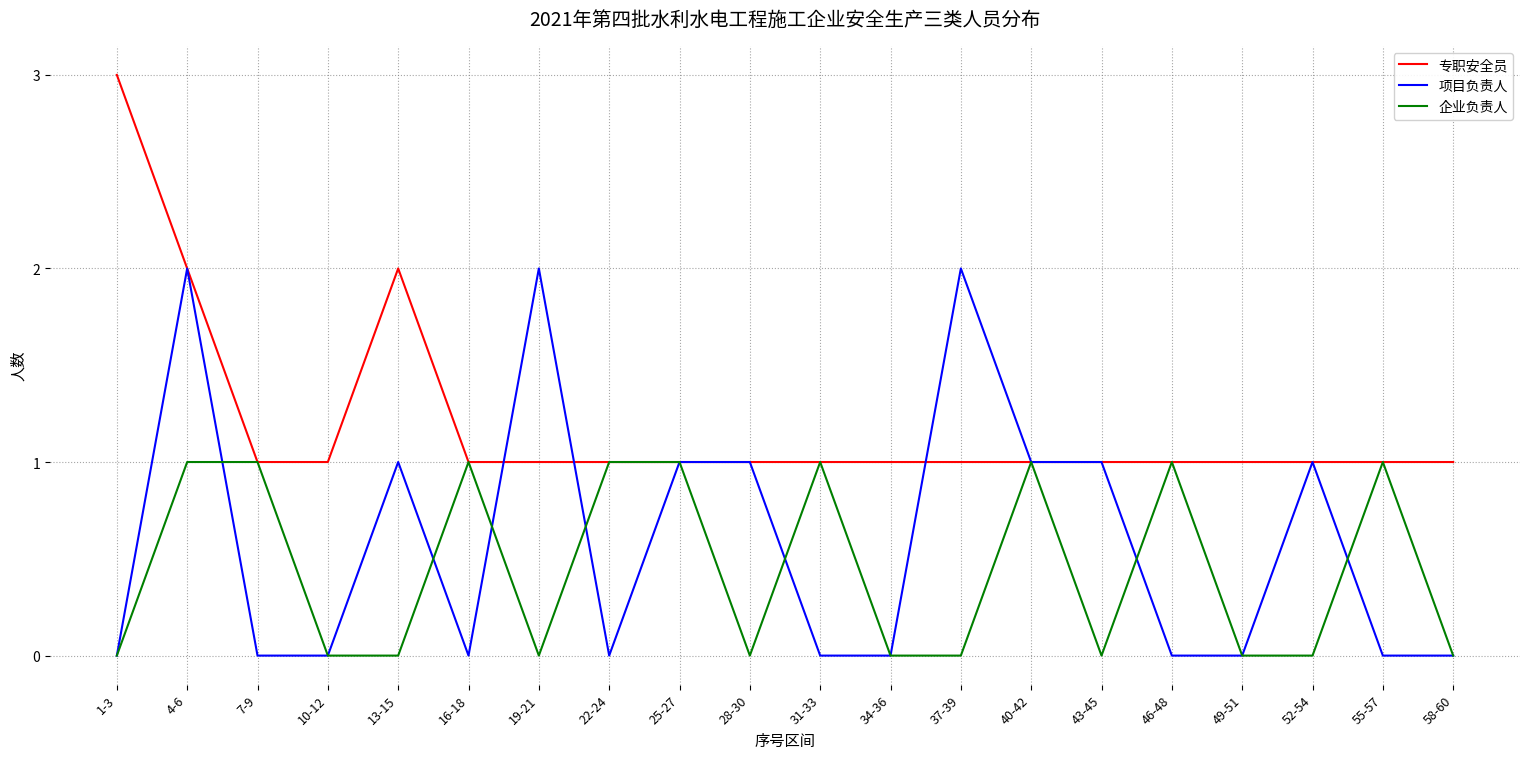

Which series changed the most between 46-48 and 58-60?

企业负责人